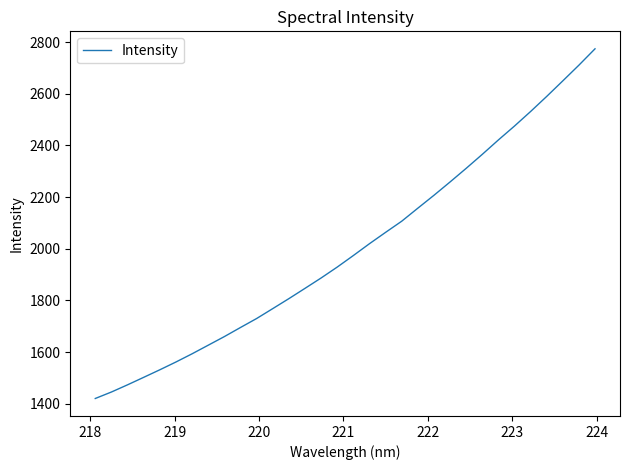

What is the maximum value shown in the chart?

2773.6